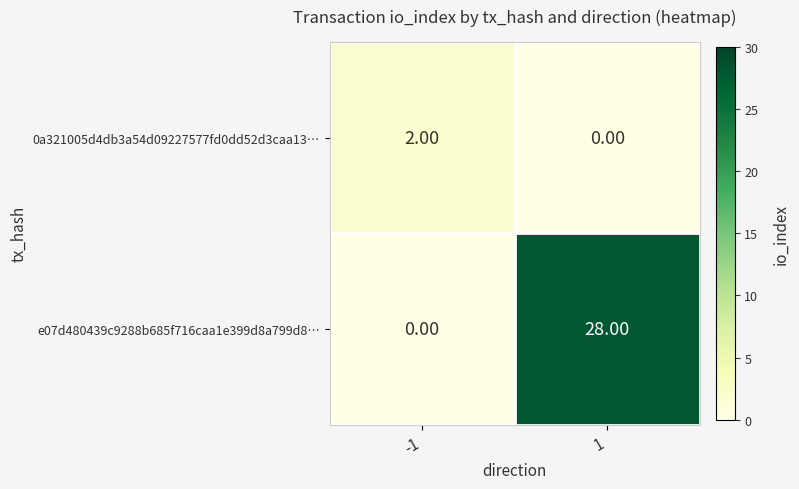

What is the difference between the e07d480439c9288b685f716caa1e399d8a799d8… values at 1 and -1?

28